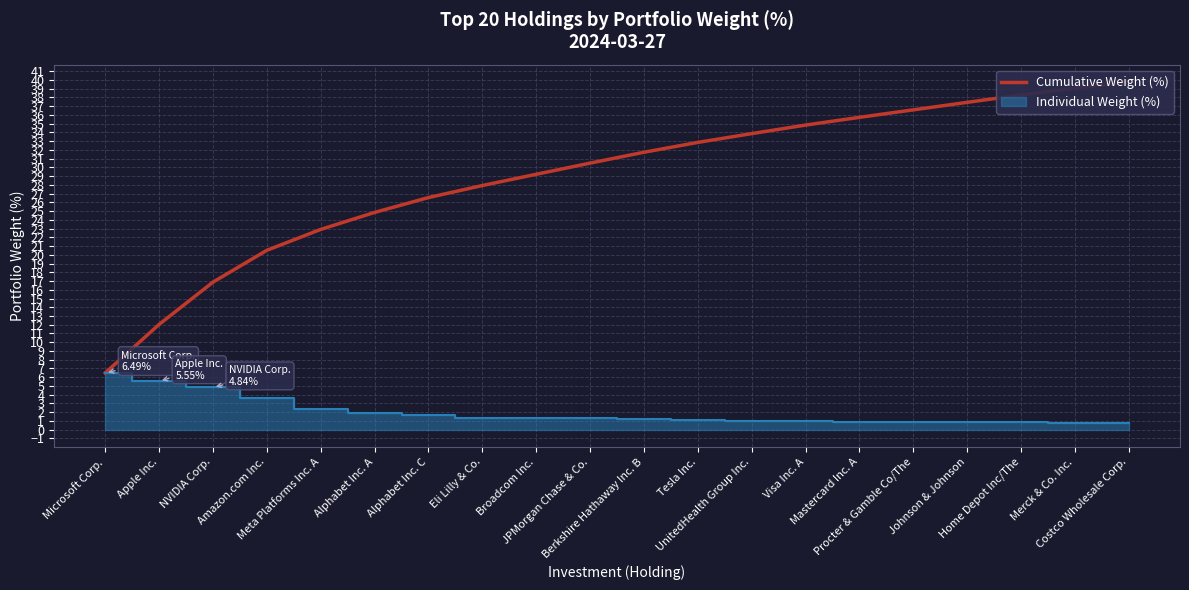

Does the chart have visible grid lines?

Yes